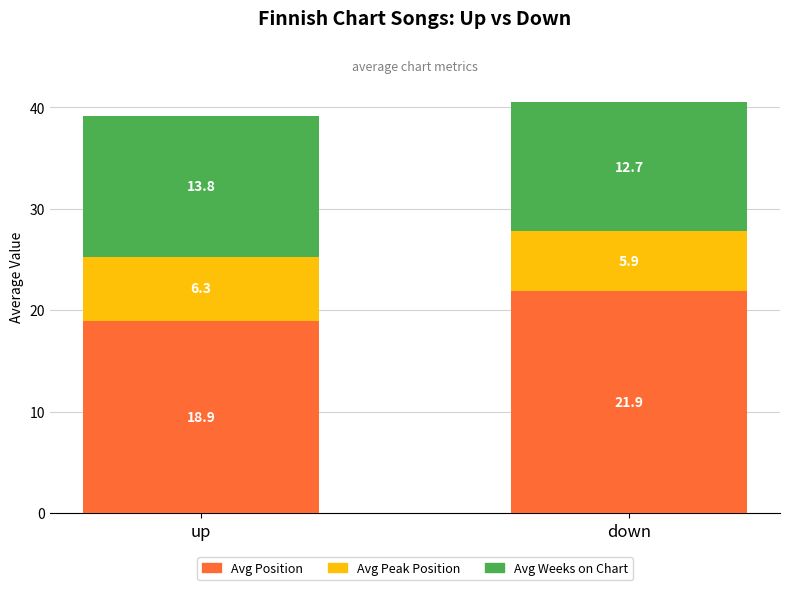

At which category is the sum across all series the highest?

down